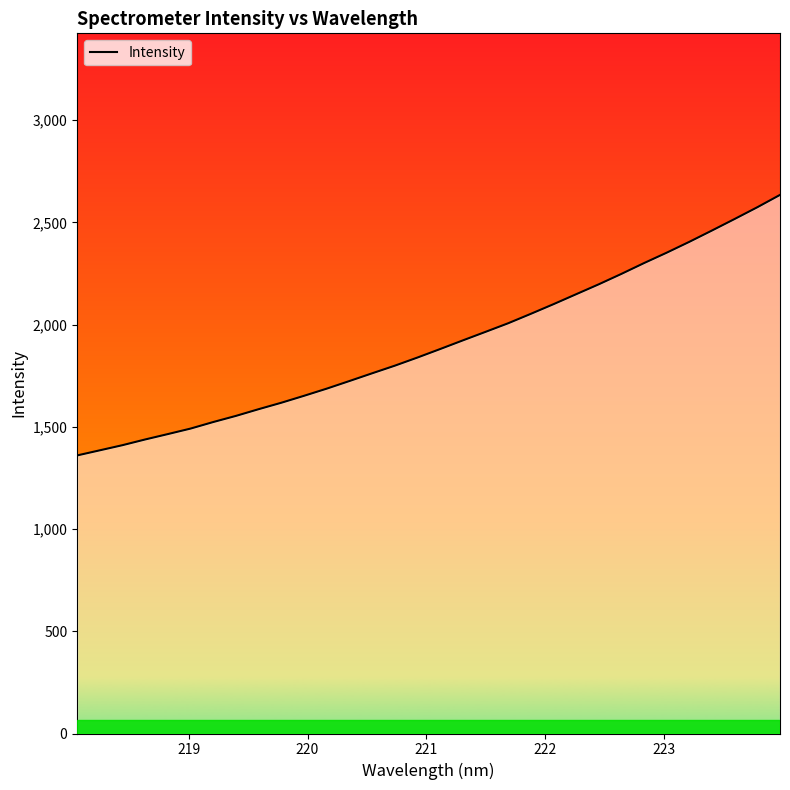

What is the difference between the maximum and minimum values?

1274.5